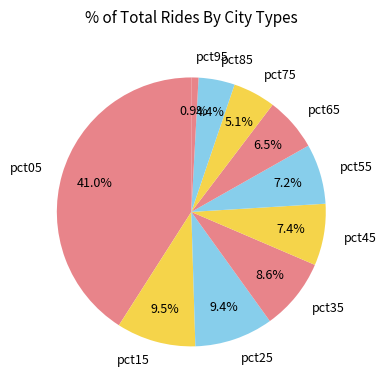

Which category has the biggest portion of the pie?

pct05